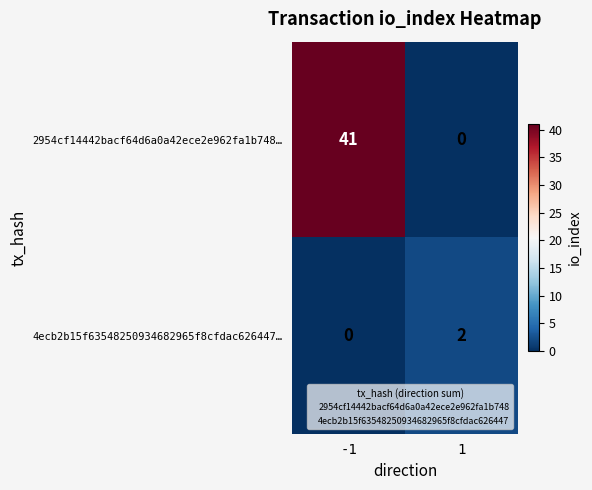

The value of 4ecb2b15f63548250934682965f8cfdac626447… at 1 is 0. True or false?

False